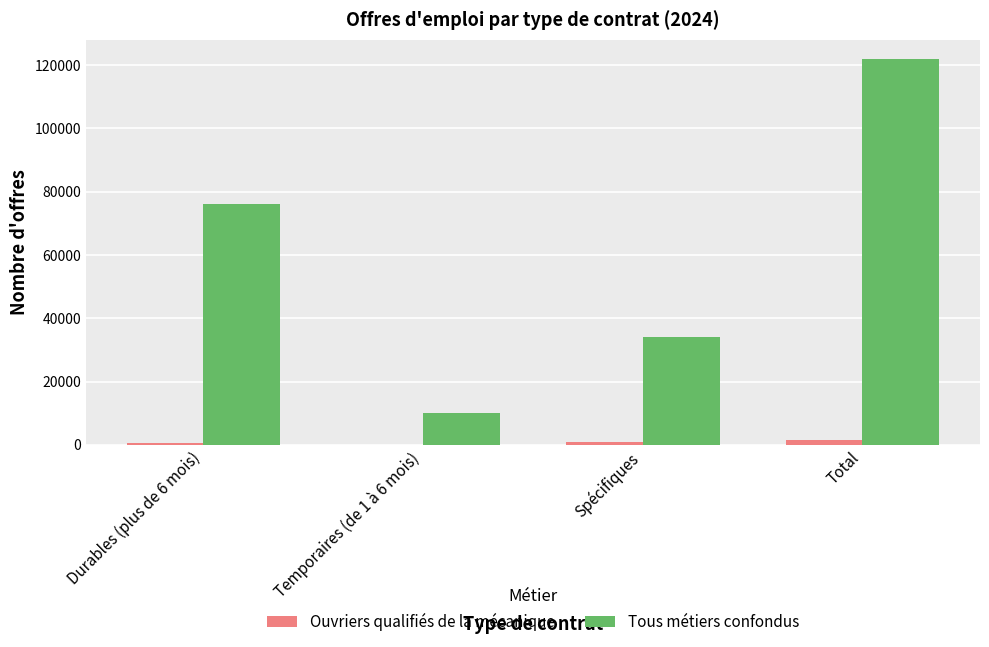

What is the sum of all Ouvriers qualifiés de la mécanique values?

3180